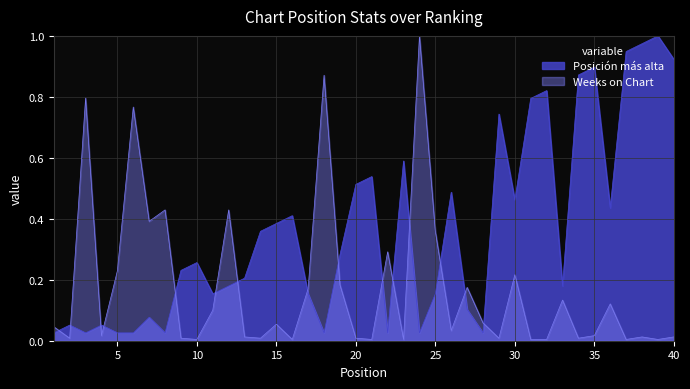

Which series ends up on top after the final intersection of Weeks on Chart and Posición más alta?

Posición más alta